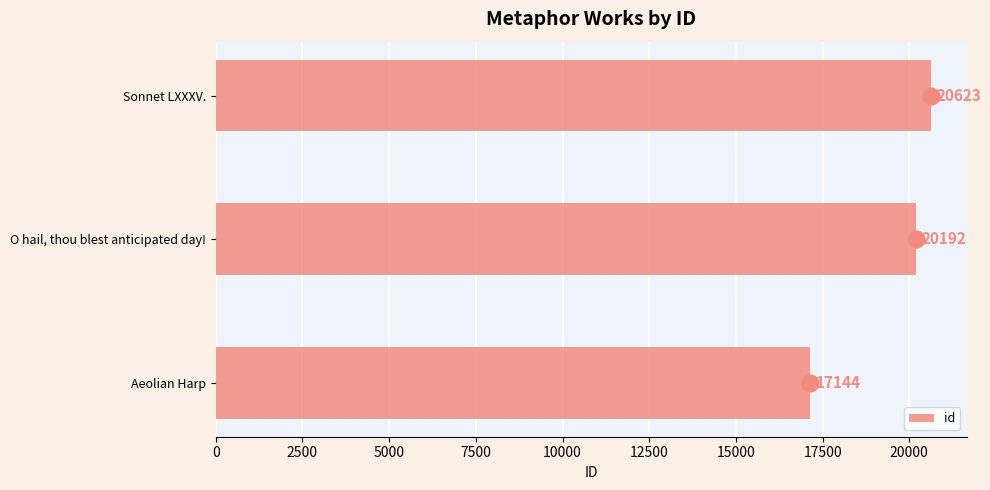

What is the difference between the maximum and minimum values?

3479